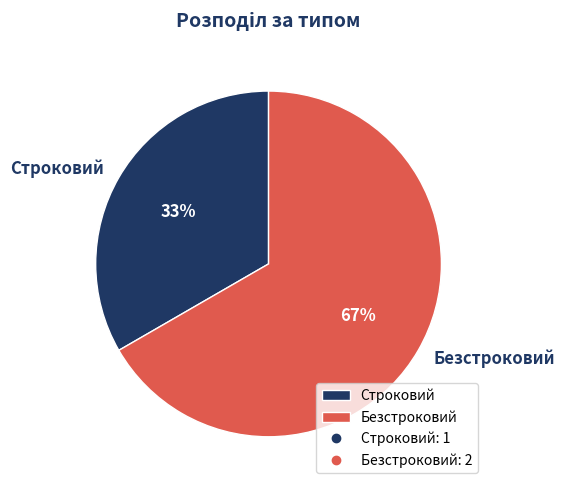

True or false: Безстроковий accounts for 56% of the total.

False